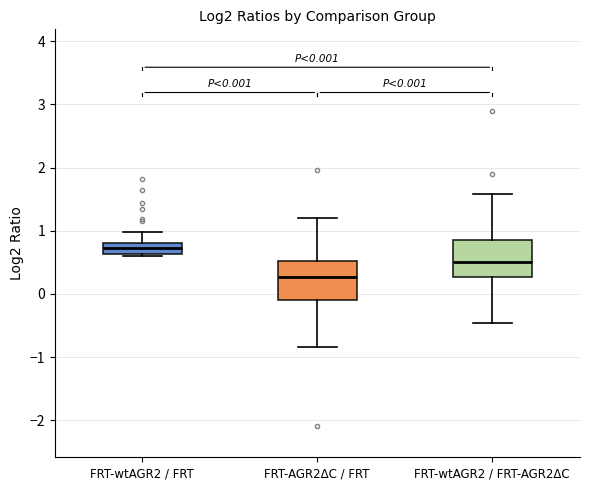

Which box's median line is the highest?

FRT-wtAGR2 / FRT